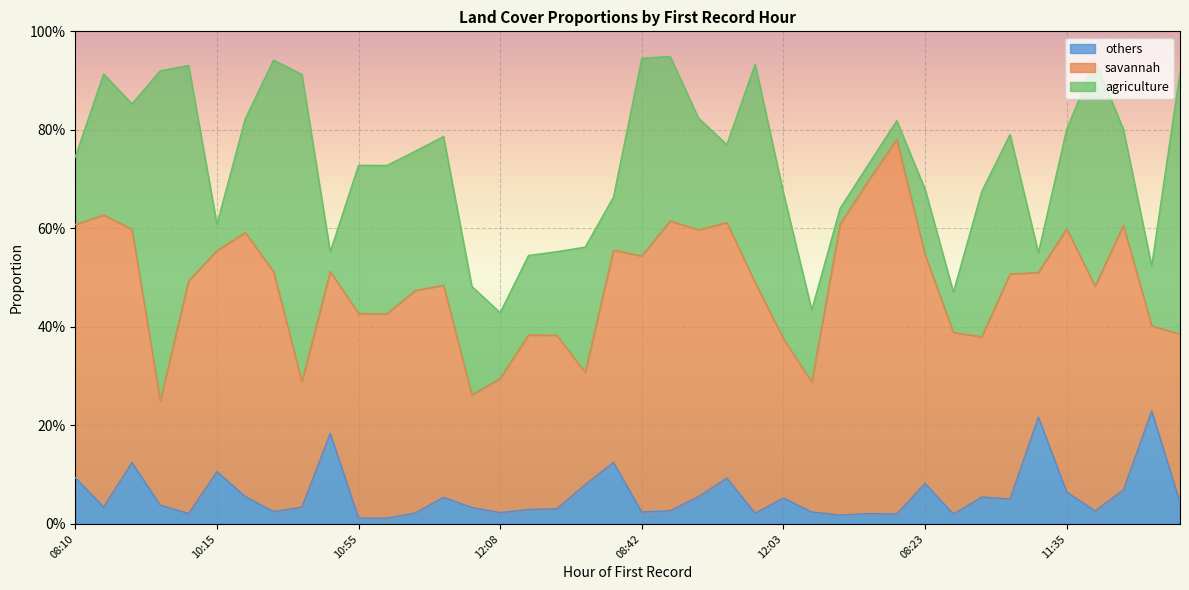

What is the difference between the others values at 14:02 and 12:11?

0.2